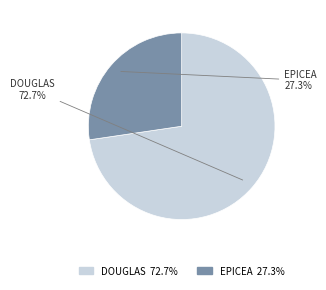

What is the largest slice in the pie chart?

DOUGLAS